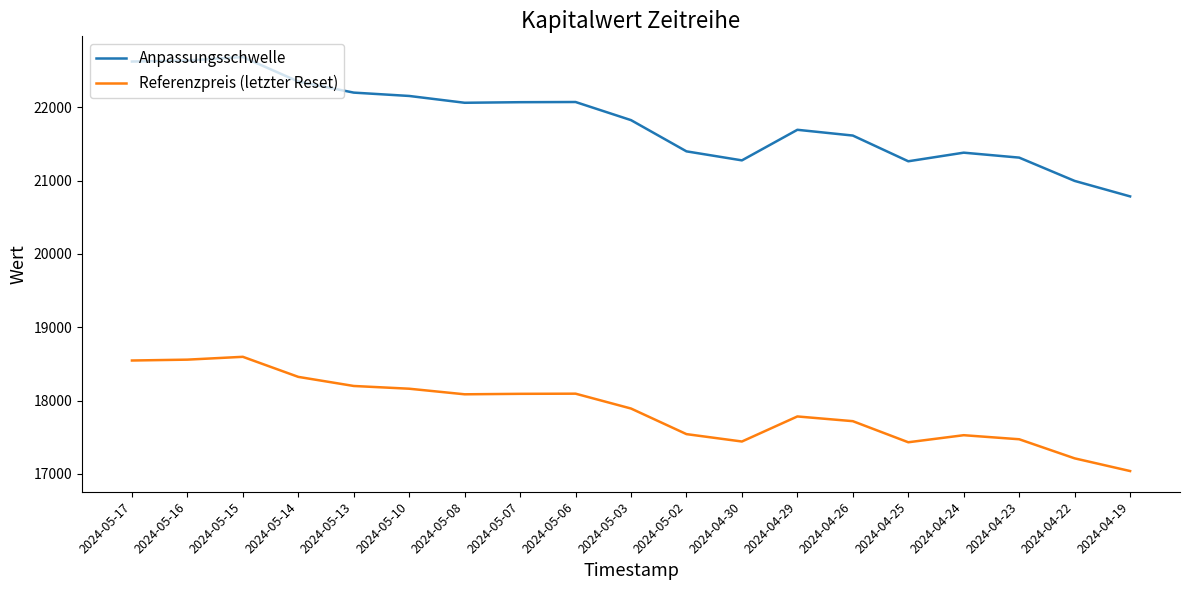

True or false: Anpassungsschwelle and Referenzpreis (letzter Reset) intersect in this chart.

False